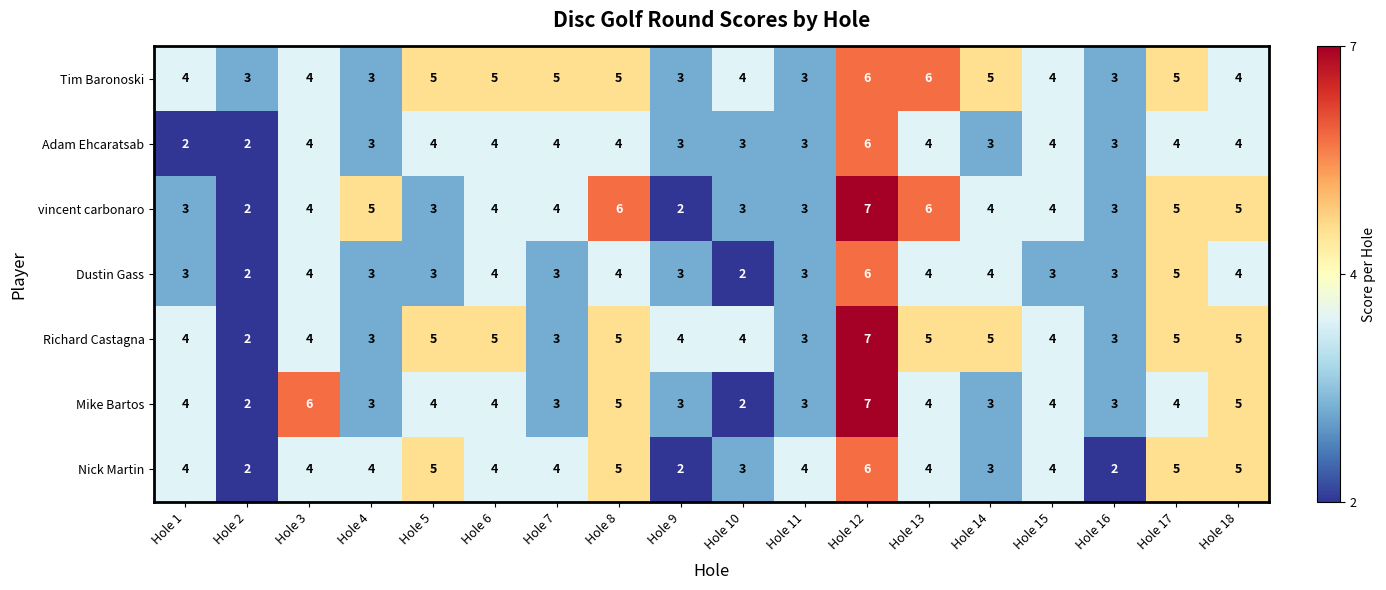

What is the total value across all series at Hole 13?

33